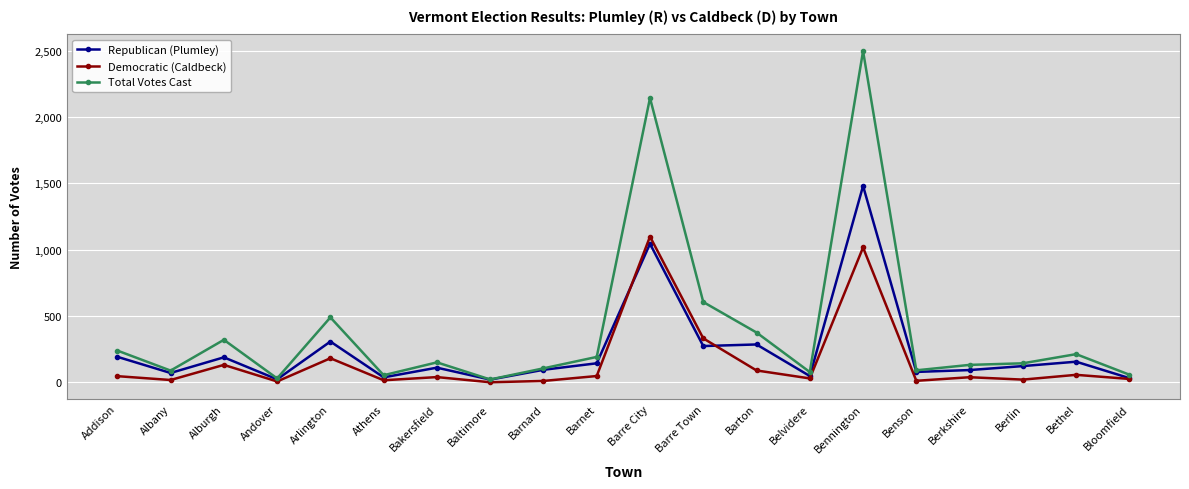

Rank the series by their maximum value, from highest to lowest.

Total Votes Cast, Republican (Plumley), Democratic (Caldbeck)